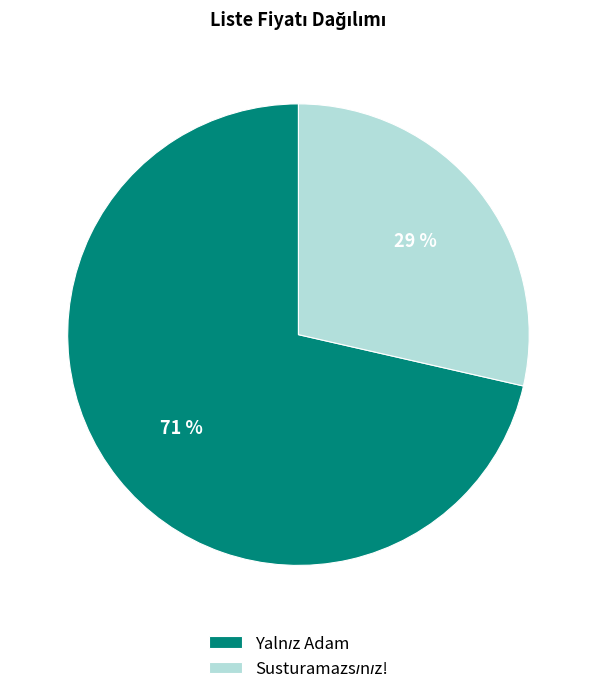

Is there any slice that represents more than half of the pie?

Yes